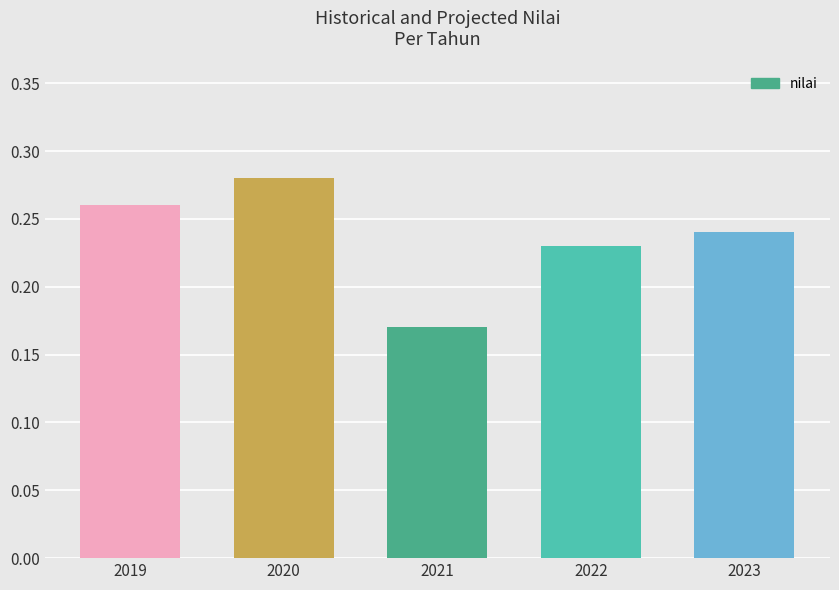

Where is the data nearest to the value 0?

2021